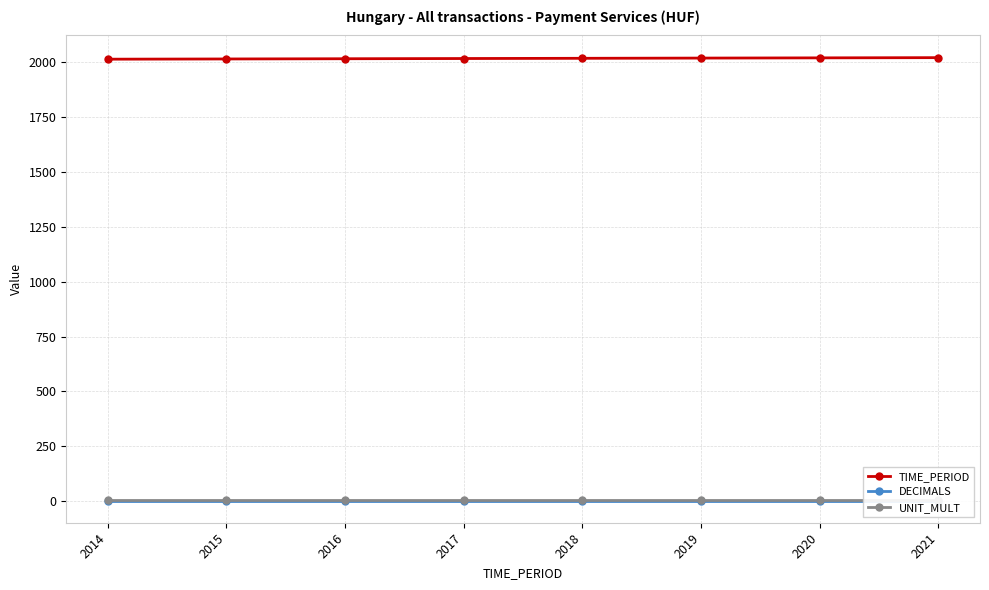

At how many categories does at least one series exceed 1533?

8